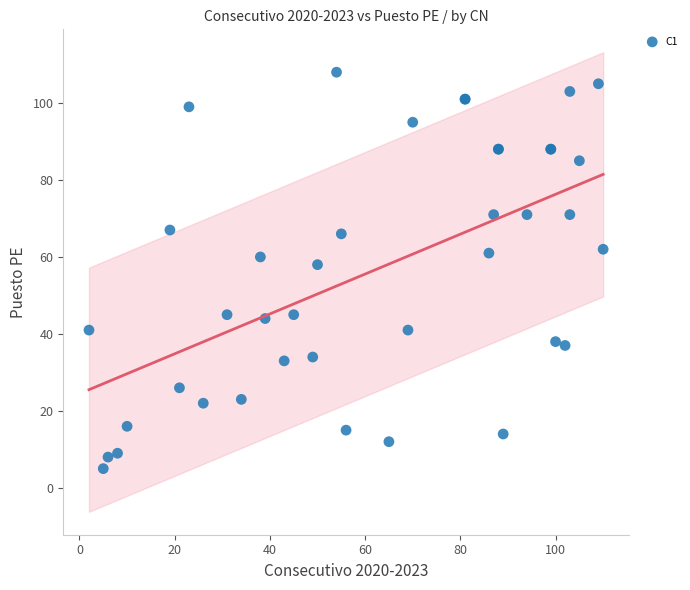

What Y value in the scatter plot is closest to 56?

58